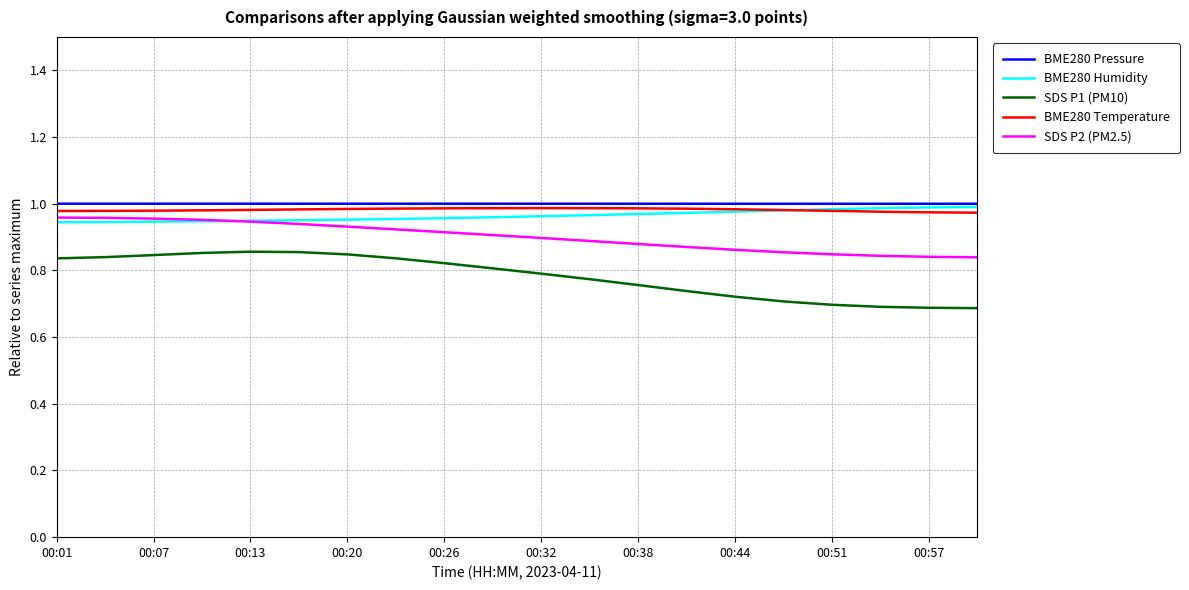

Which series has the largest range (max minus min)?

SDS P1 (PM10)